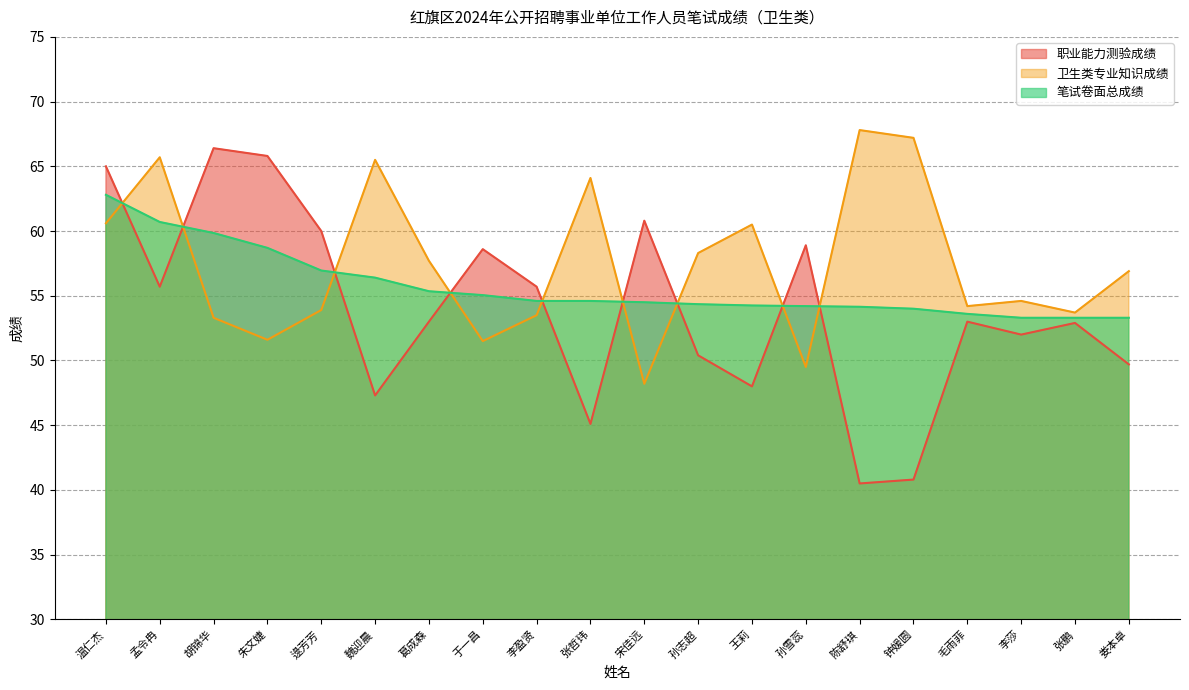

Is it true that 卫生类专业知识成绩 equals 19.9 at 陈舒琪?

False